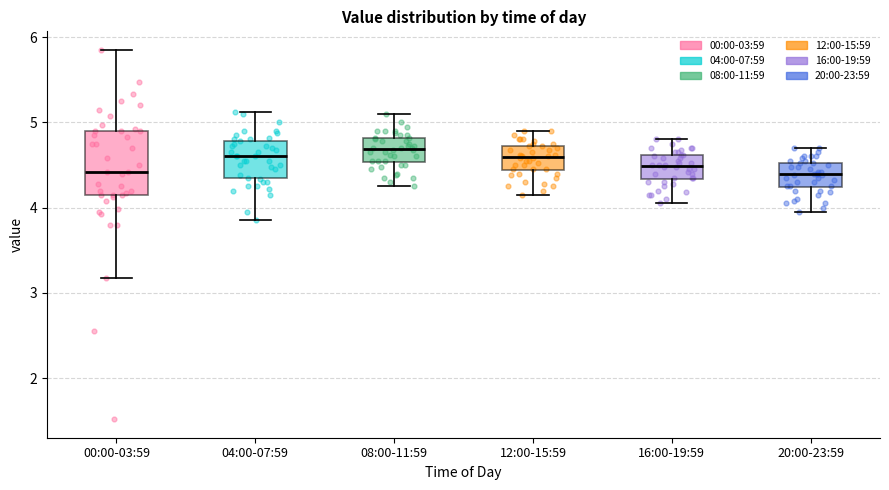

Reading left to right, read every box against the y-axis: the position of its median line, the range the box covers, and the ends of its whiskers. The values are not printed on the chart, so give them approximately, as read against the axis.

00:00-03:59: median 4.4, box 4.1 to 4.9, whiskers 3.2 to 5.9
04:00-07:59: median 4.6, box 4.3 to 4.8, whiskers 3.9 to 5.1
08:00-11:59: median 4.7, box 4.5 to 4.8, whiskers 4.3 to 5.1
12:00-15:59: median 4.6, box 4.4 to 4.7, whiskers 4.2 to 4.9
16:00-19:59: median 4.5, box 4.3 to 4.6, whiskers 4.1 to 4.8
20:00-23:59: median 4.4, box 4.2 to 4.5, whiskers 4.0 to 4.7